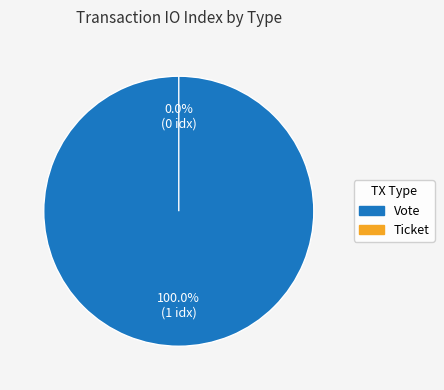

The Vote slice represents 99% of the pie. True or false?

False